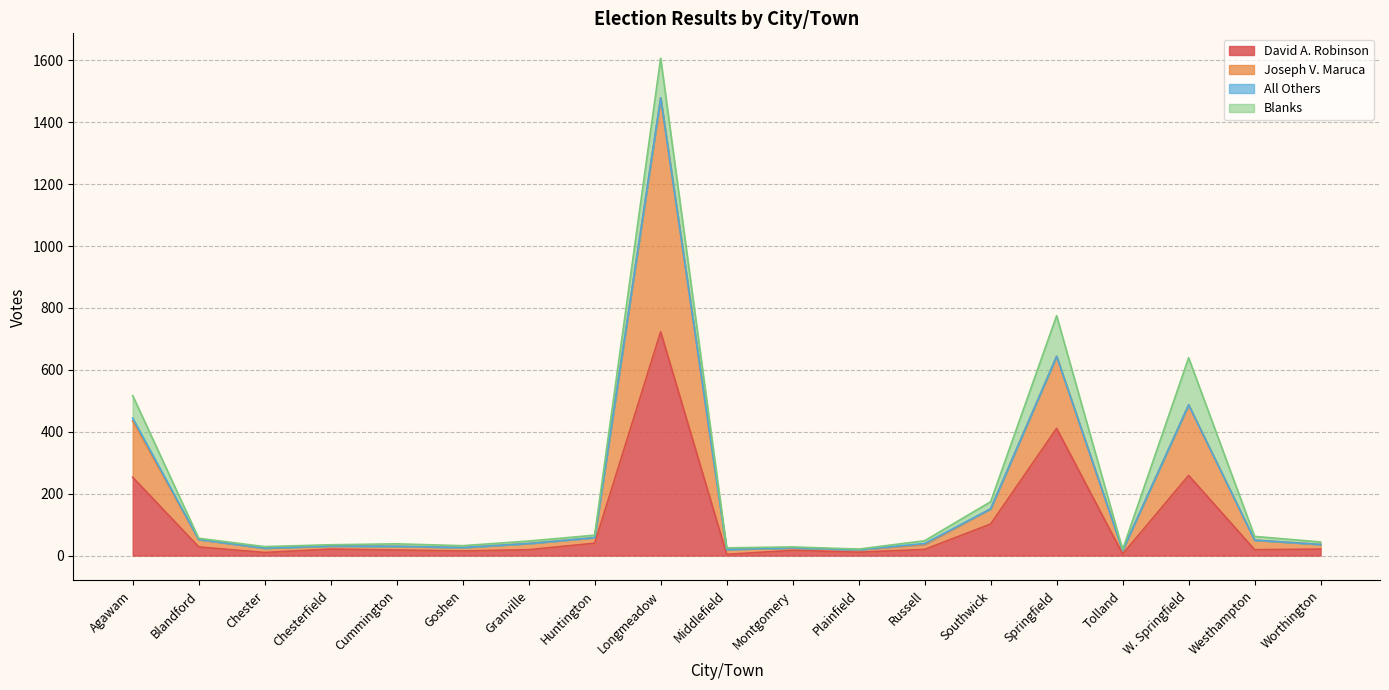

At which category is the sum across all series the highest?

Longmeadow